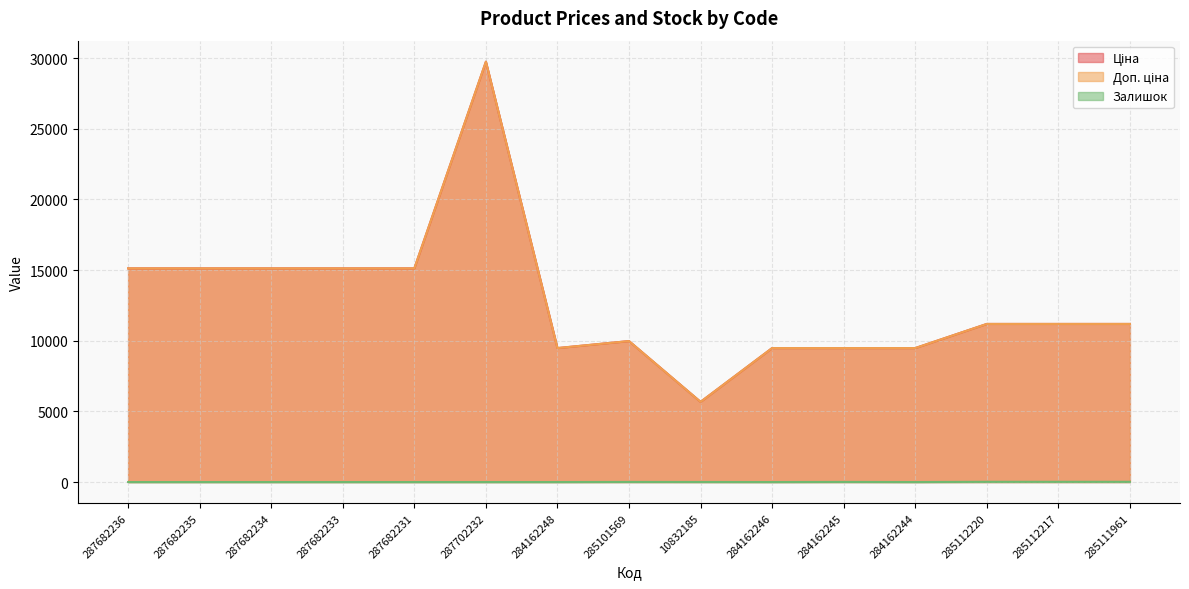

How many categories are shown in the chart?

15